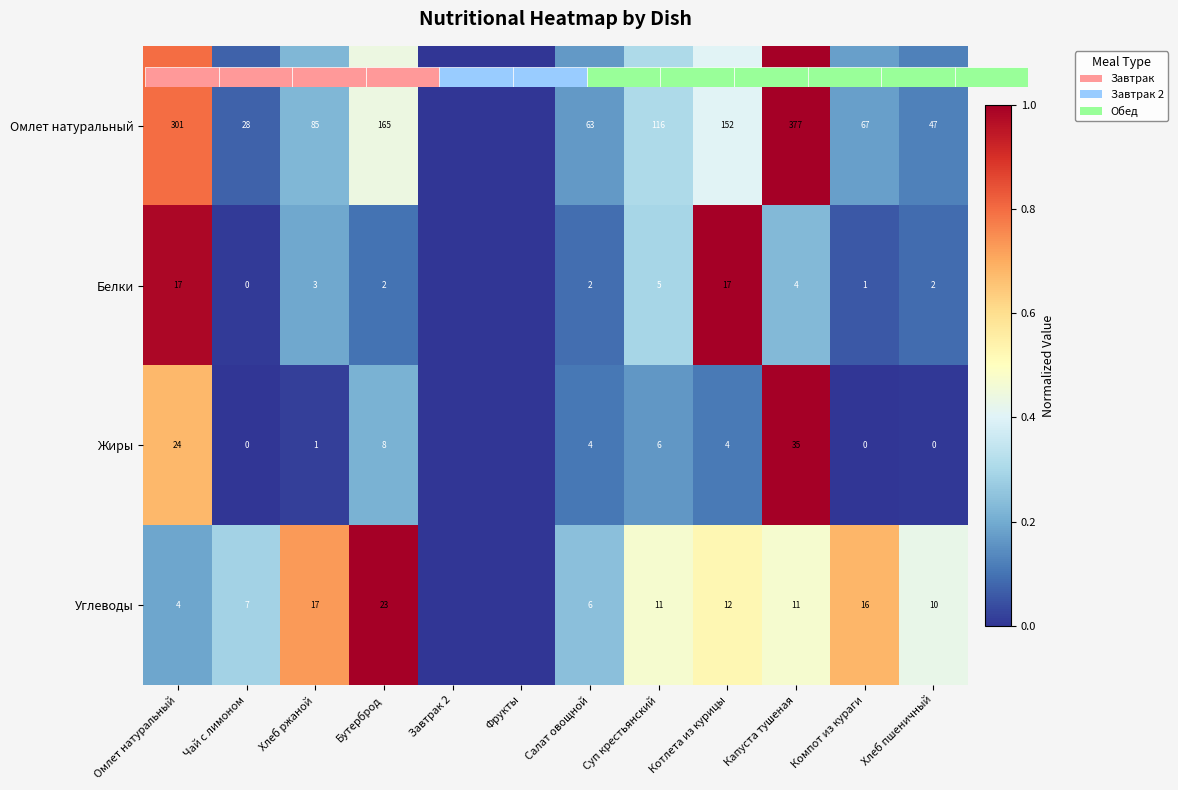

Count the number of categories in the chart.

12